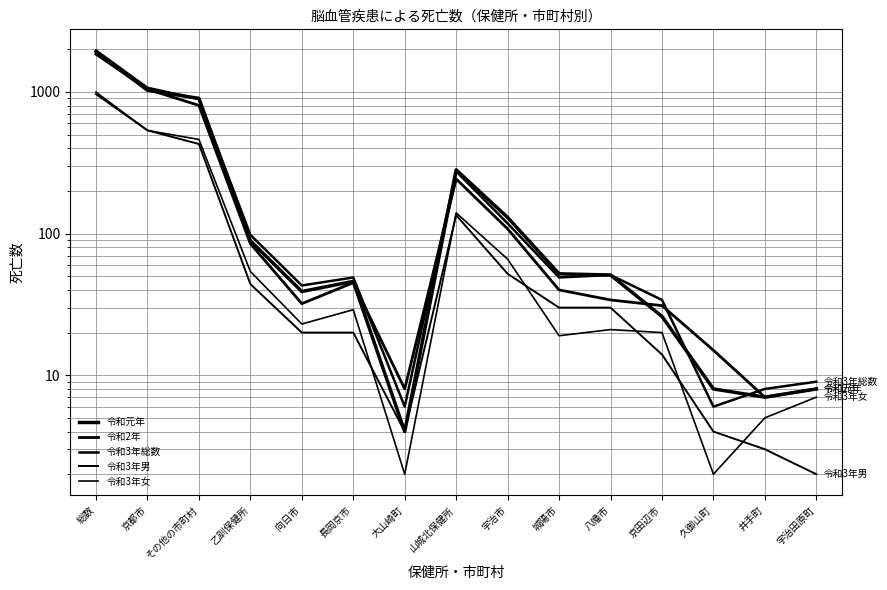

At which label is 令和元年 closest to 967?

京都市